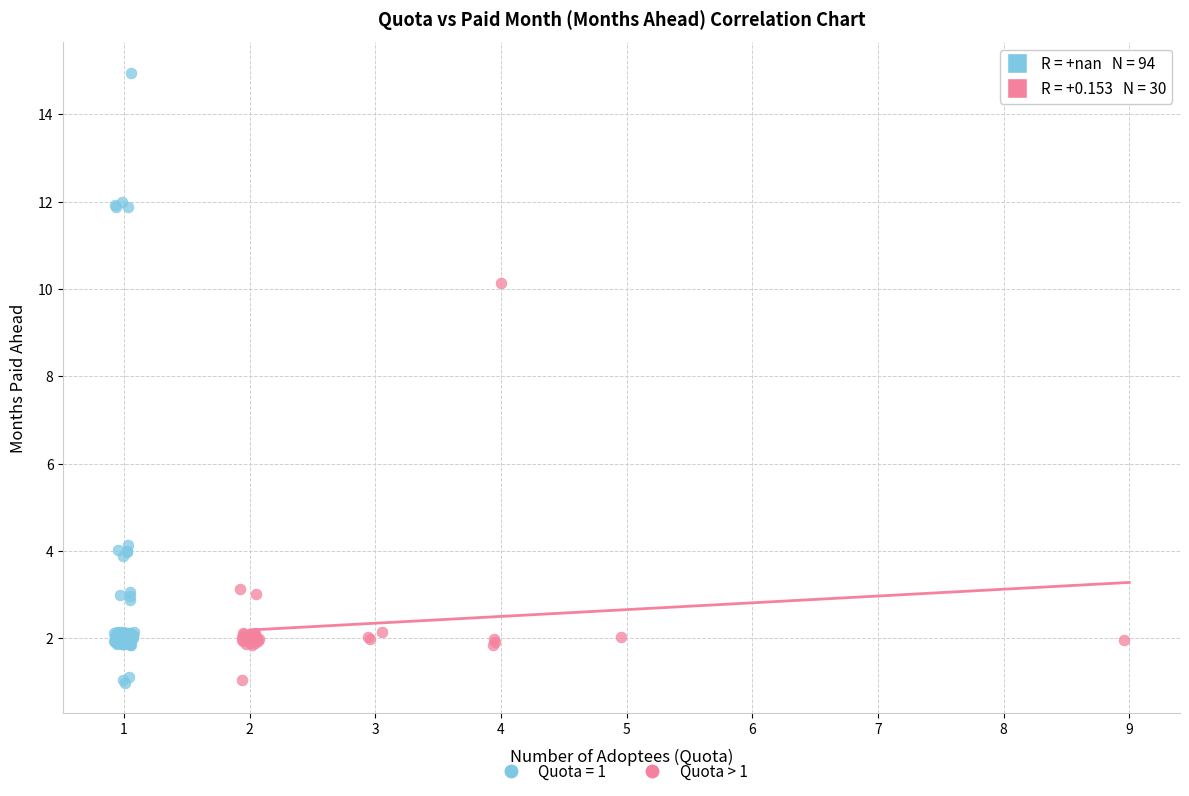

Which series reaches the maximum Y coordinate?

Quota = 1